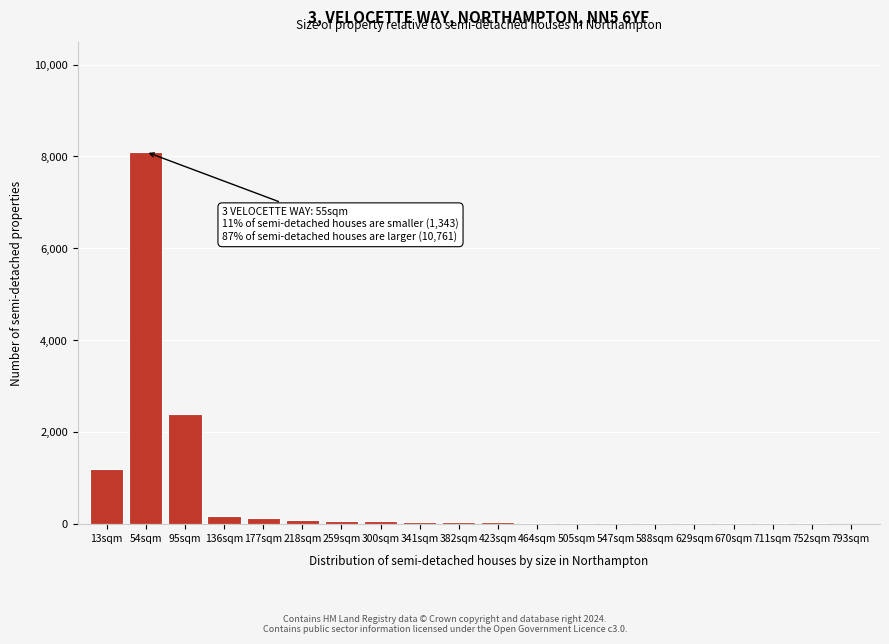

The chart shows a value of 60 at 259sqm. True or false?

True